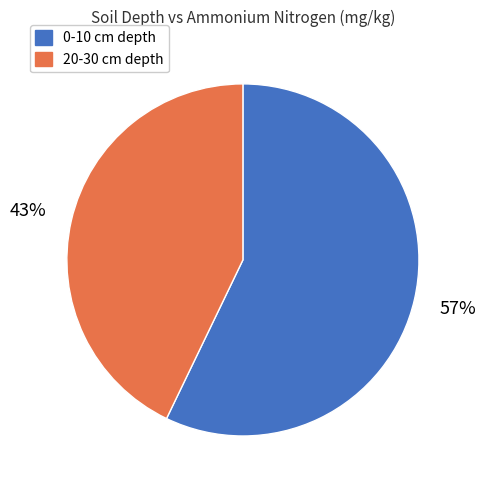

Which category has the biggest portion of the pie?

0-10